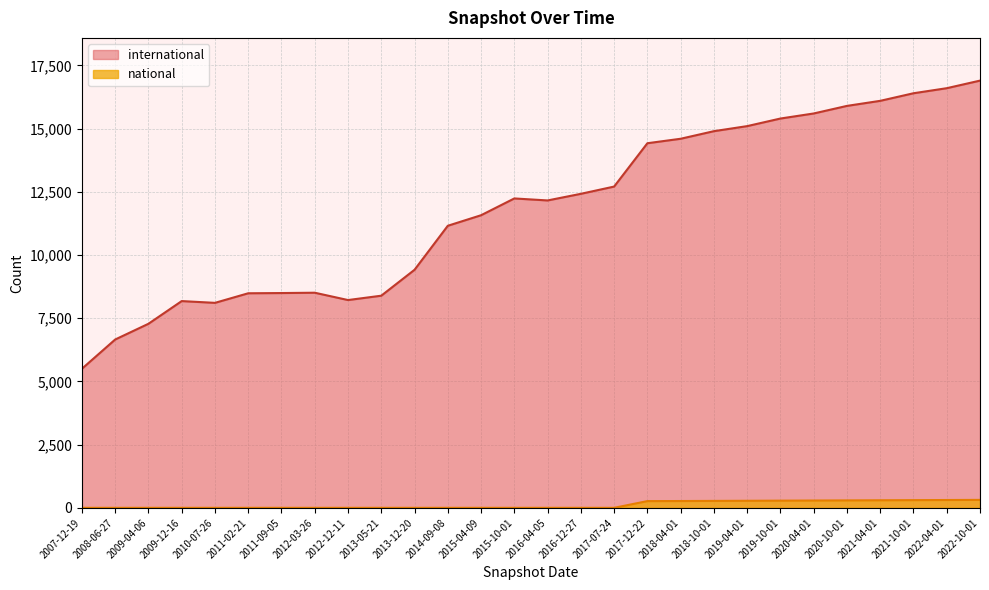

What is the difference between the highest and lowest values at 2016-12-27?

12421